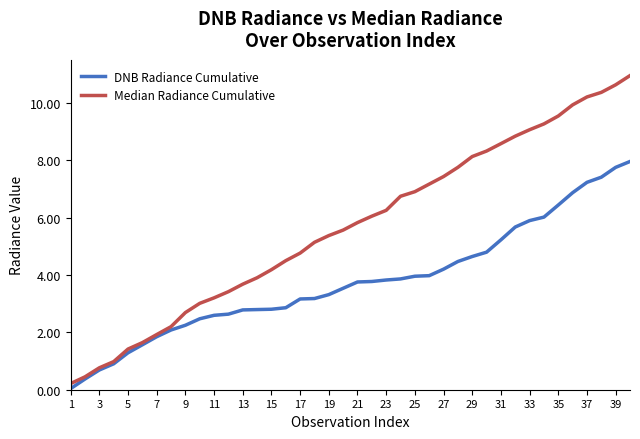

What is the maximum value shown in the chart?

11.0